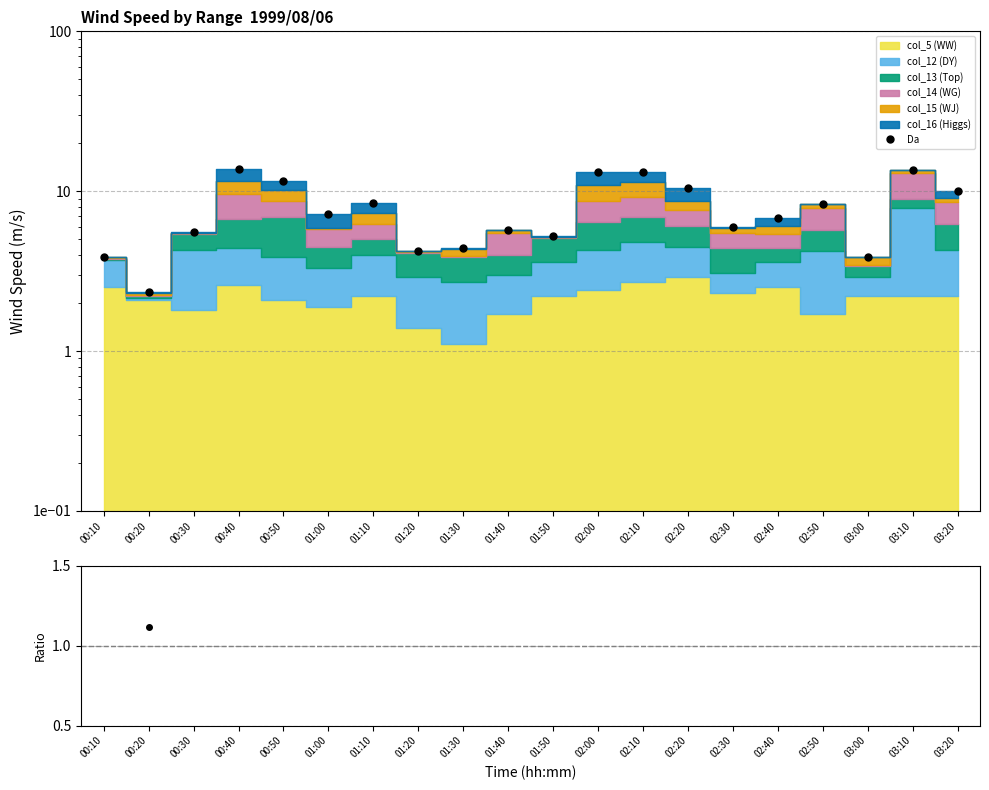

How many lines are shown in the chart?

2